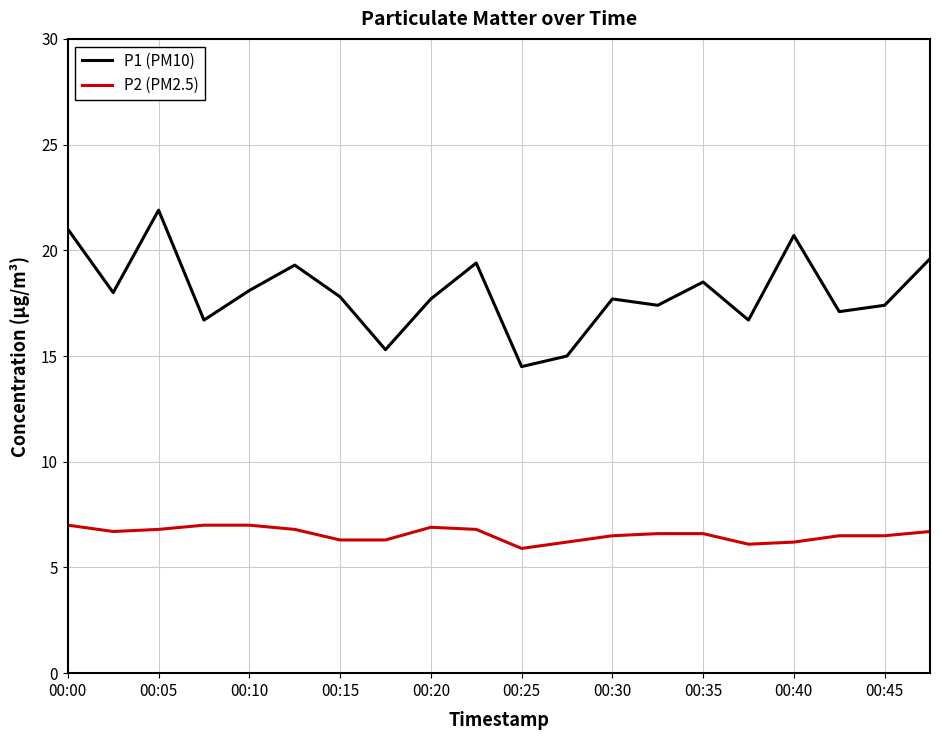

Rank the series by their average value, from lowest to highest.

P2 (PM2.5), P1 (PM10)